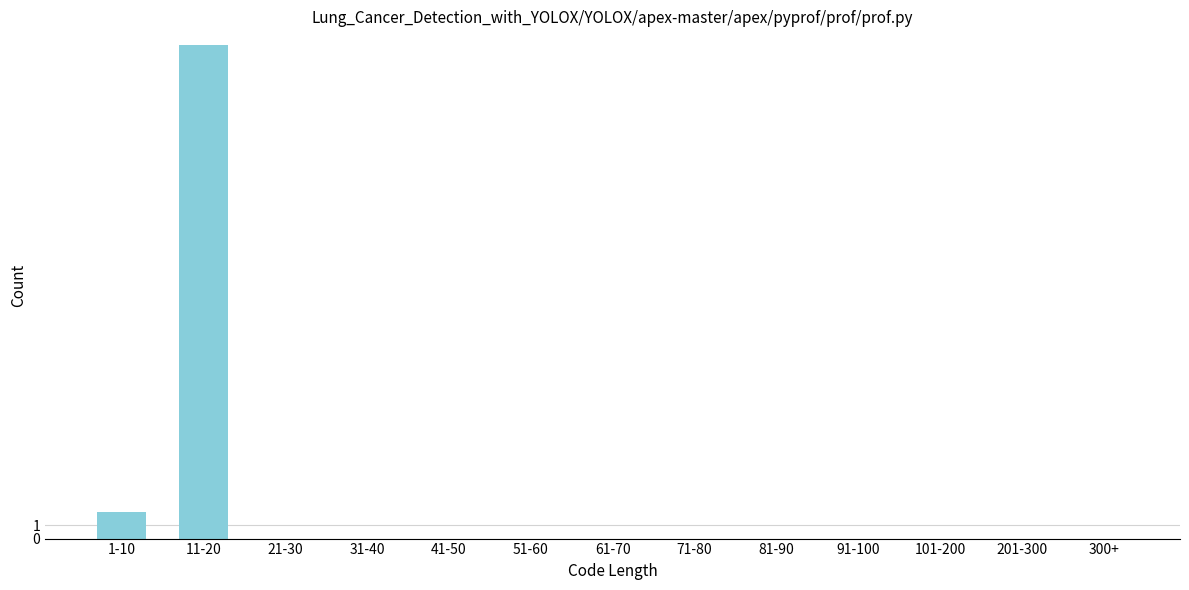

Reading left to right, transcribe all the data shown in this chart.

1-10=2	11-20=37	21-30=0	31-40=0	41-50=0	51-60=0	61-70=0	71-80=0	81-90=0	91-100=0	101-200=0	201-300=0	300+=0